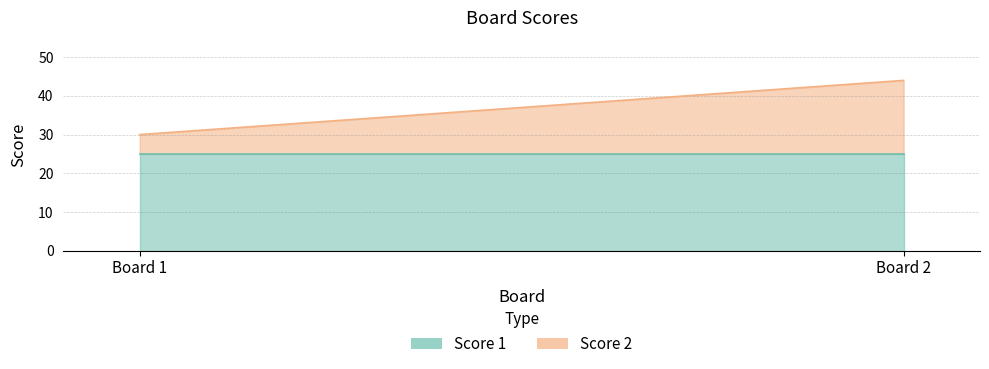

What is the sum of all Score 2 values?

24